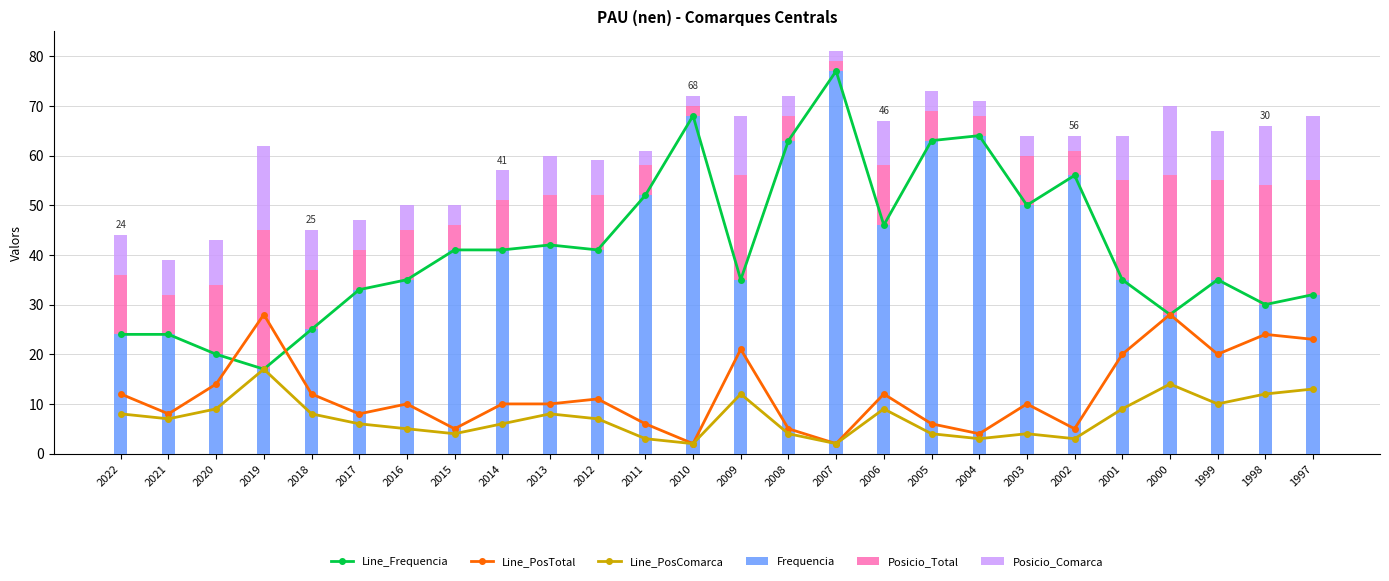

Between 2000 and 2004, which is larger?

2004